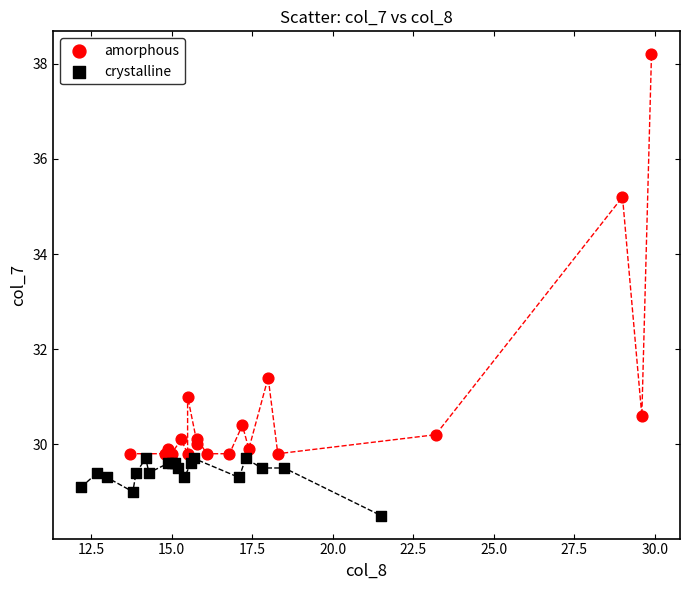

Which series contains the lowest Y value?

crystalline